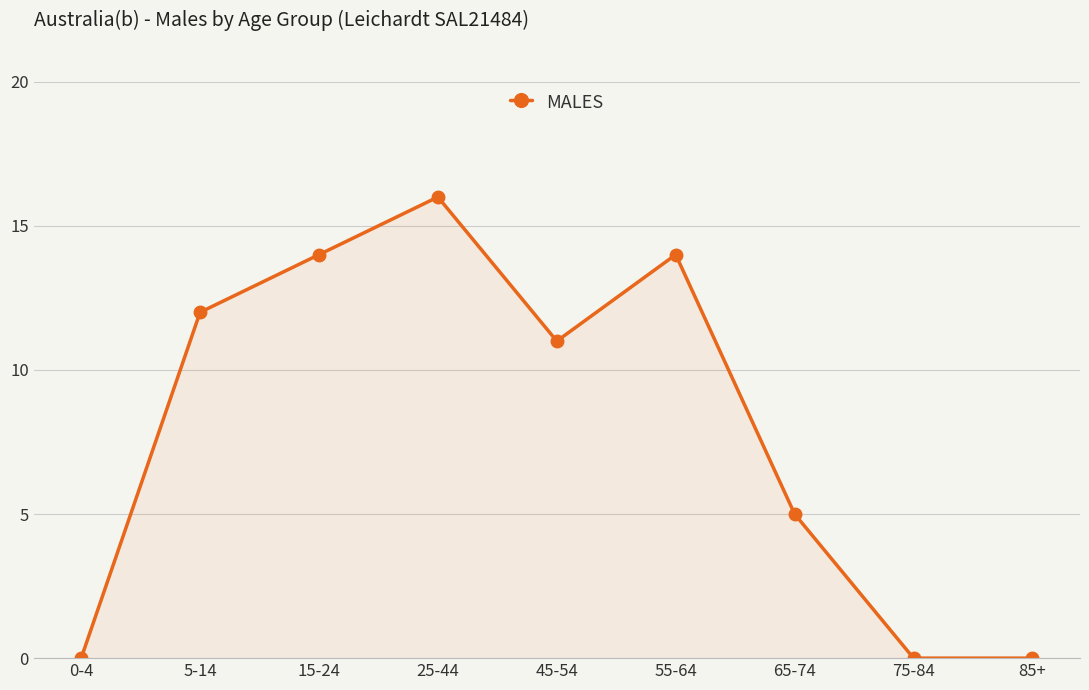

What is the sum of the values at 75-84 and 55-64?

14